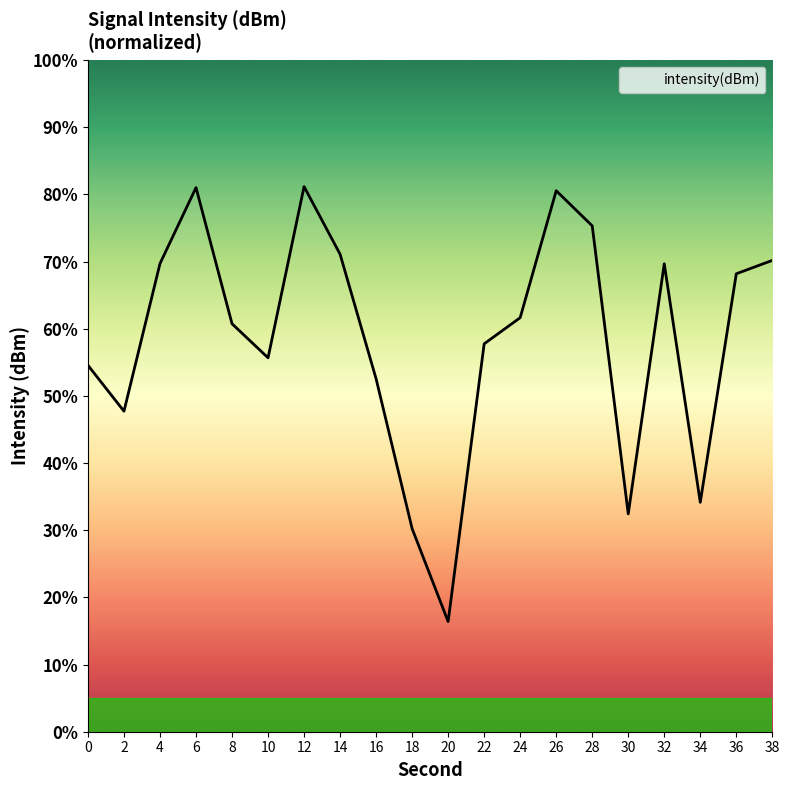

Is it true that the value at 26 is 29.4?

False